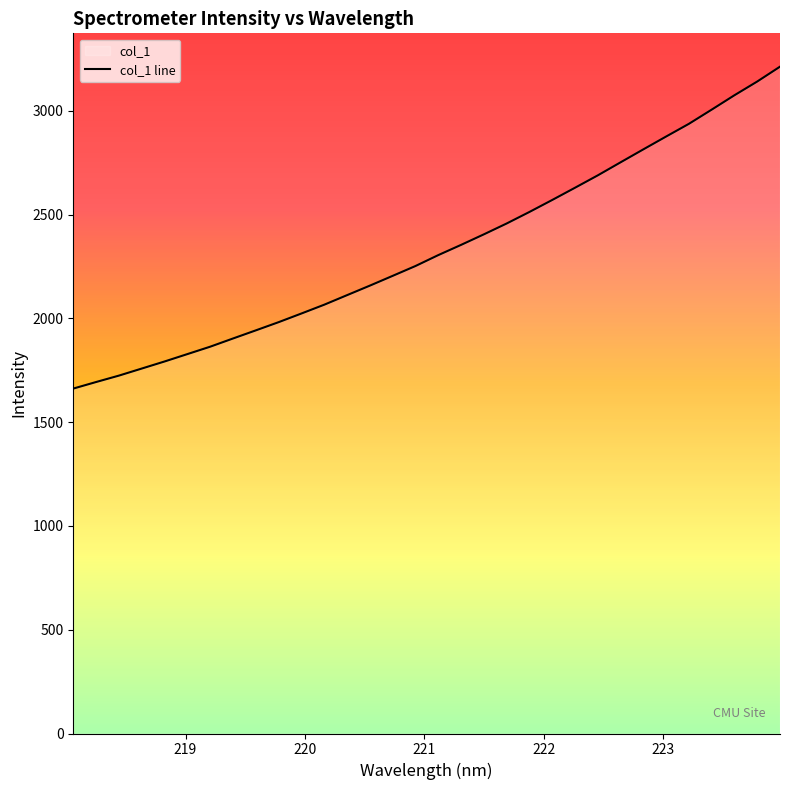

Reading left to right, what are all the values shown in this chart?

218.0596=1661.9	218.2508=1693.5	218.442=1724.3	218.6332=1758.3	218.8244=1792.4	219.0156=1828.0	219.2067=1863.7	219.3979=1903.2	219.589=1942.3	219.7801=1981.9	219.9712=2023.6	220.1623=2066.0	220.3533=2112.0	220.5444=2157.9	220.7354=2205.0	220.9264=2252.4	221.1174=2304.9	221.3083=2354.2	221.4993=2404.9	221.6902=2457.2	221.8812=2512.9	222.0721=2570.6	222.263=2629.5	222.4538=2689.2	222.6447=2752.0	222.8355=2814.5	223.0264=2876.4	223.2172=2937.5	223.408=3005.9	223.5987=3075.2	223.7895=3141.3	223.9802=3212.8